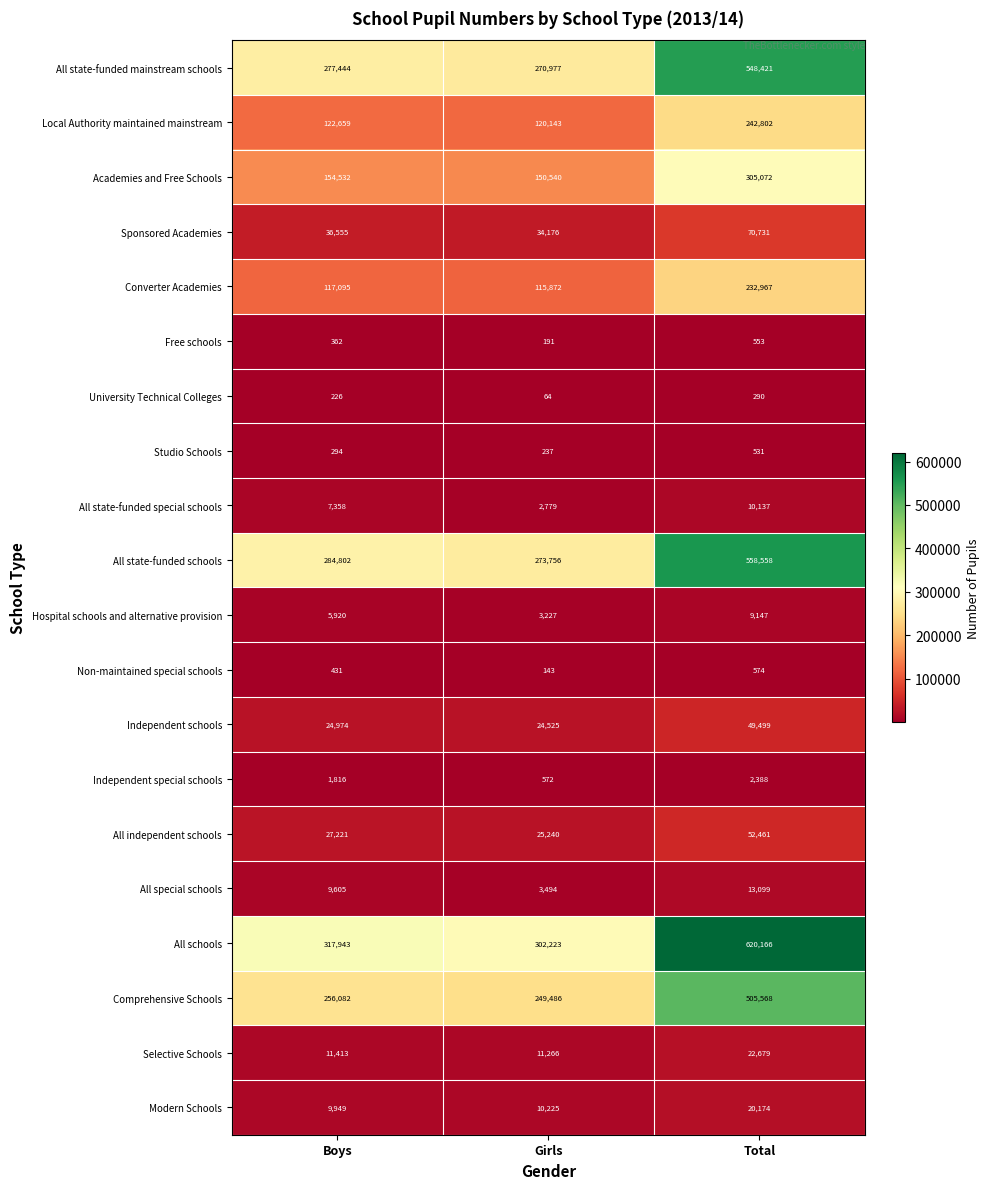

Rank the series at Girls from highest to lowest value.

All schools, All state-funded schools, All state-funded mainstream schools, Comprehensive Schools, Academies and Free Schools, Local Authority maintained mainstream, Converter Academies, Sponsored Academies, All independent schools, Independent schools, Selective Schools, Modern Schools, All special schools, Hospital schools and alternative provision, All state-funded special schools, Independent special schools, Studio Schools, Free schools, Non-maintained special schools, University Technical Colleges